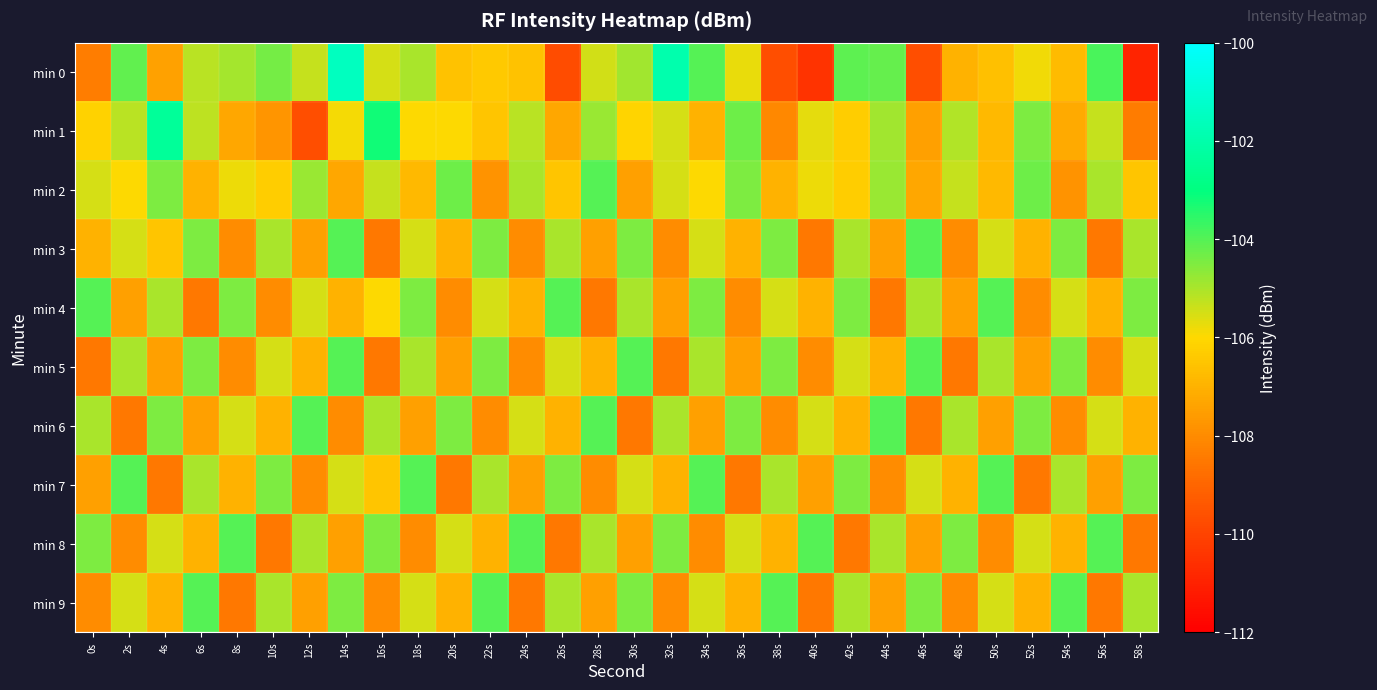

What is the total value across all series at 8s?

-1063.5